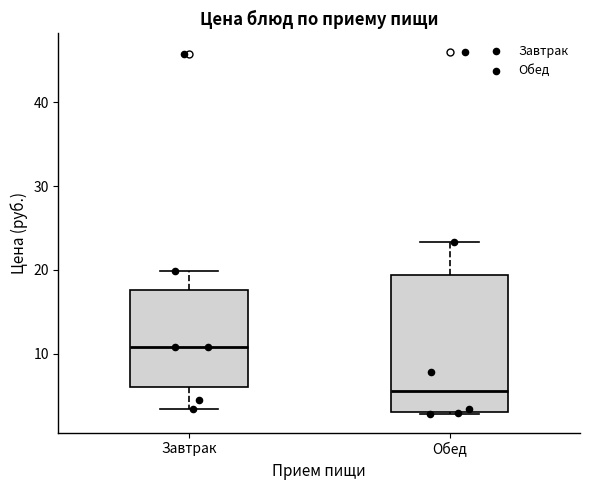

Where does the median line of the box for Обед sit on the y-axis? The values are not printed on the chart, so give them approximately, as read against the axis.

6